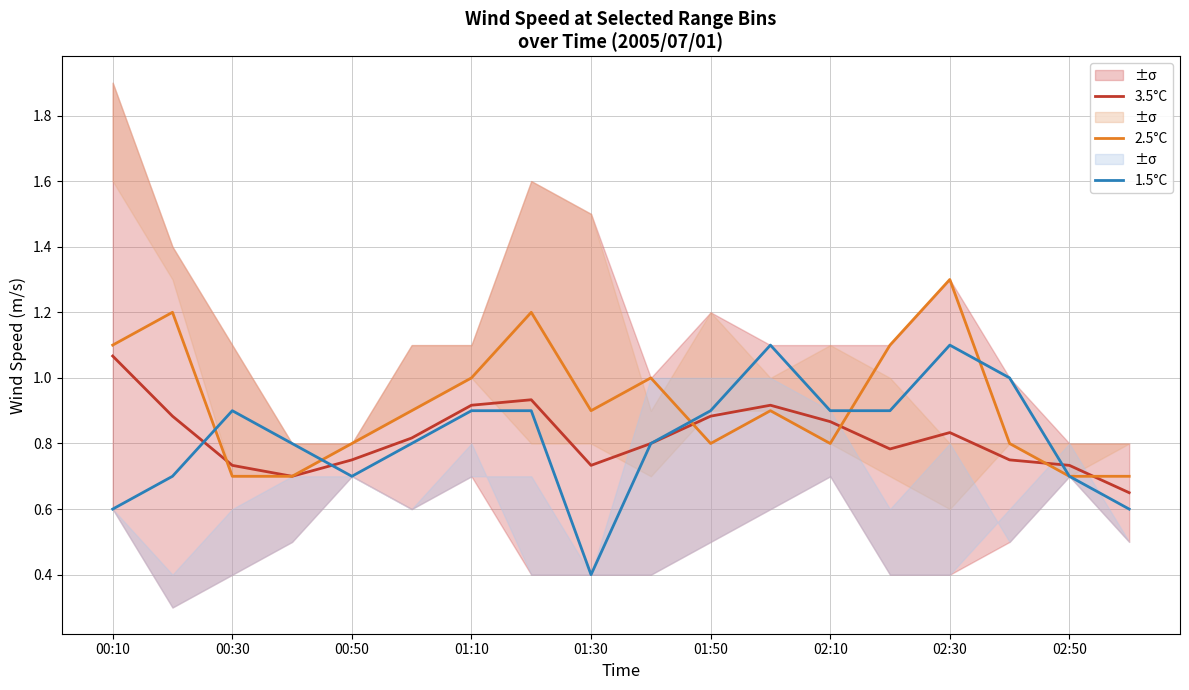

What are all the series names shown in the legend?

3.5°C, 2.5°C, 1.5°C